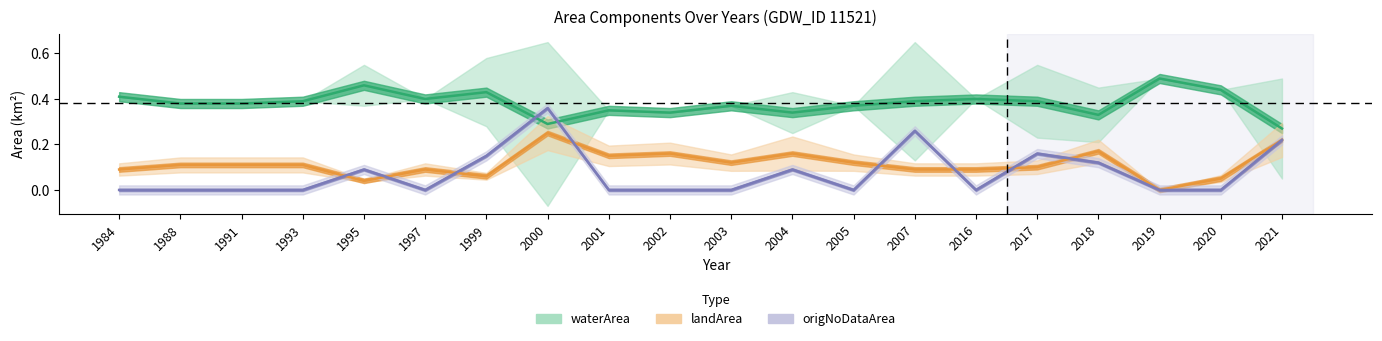

Which series has the largest total across all categories?

waterArea